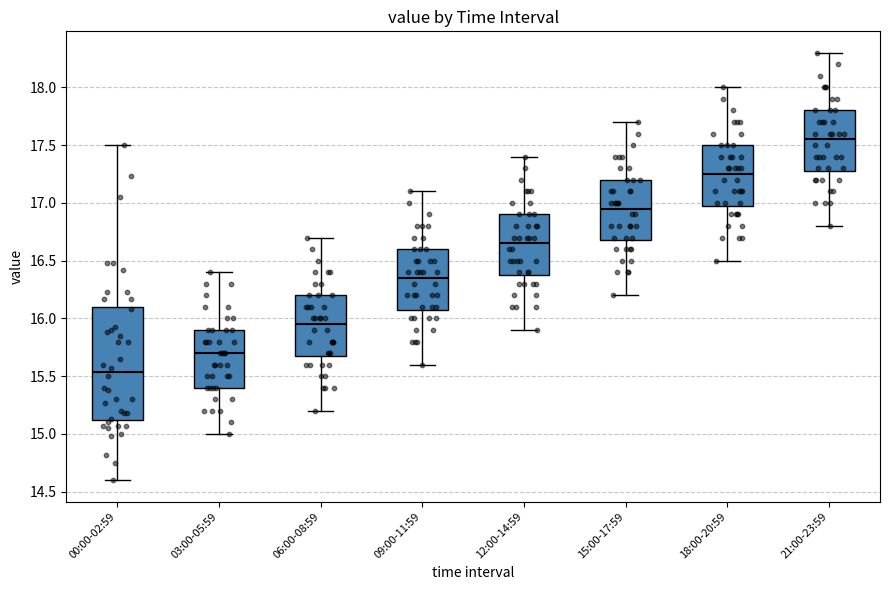

Where is the upper edge of the box for 12:00-14:59 on the y-axis? The values are not printed on the chart, so give them approximately, as read against the axis.

16.90